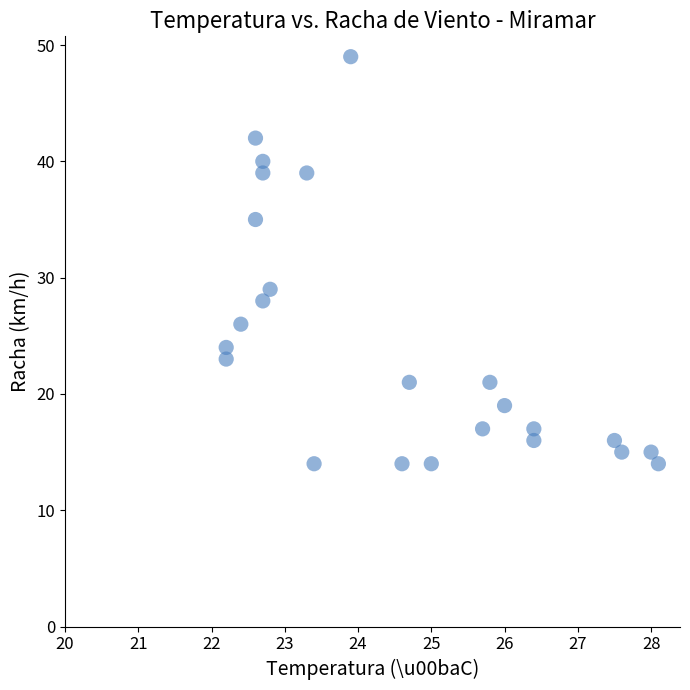

What Y value in the scatter plot is closest to 31?

29